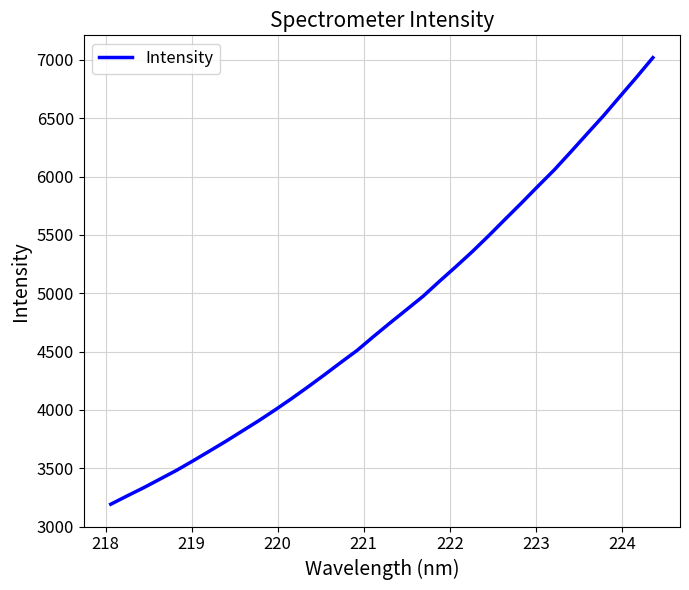

What is the average value?

4832.1